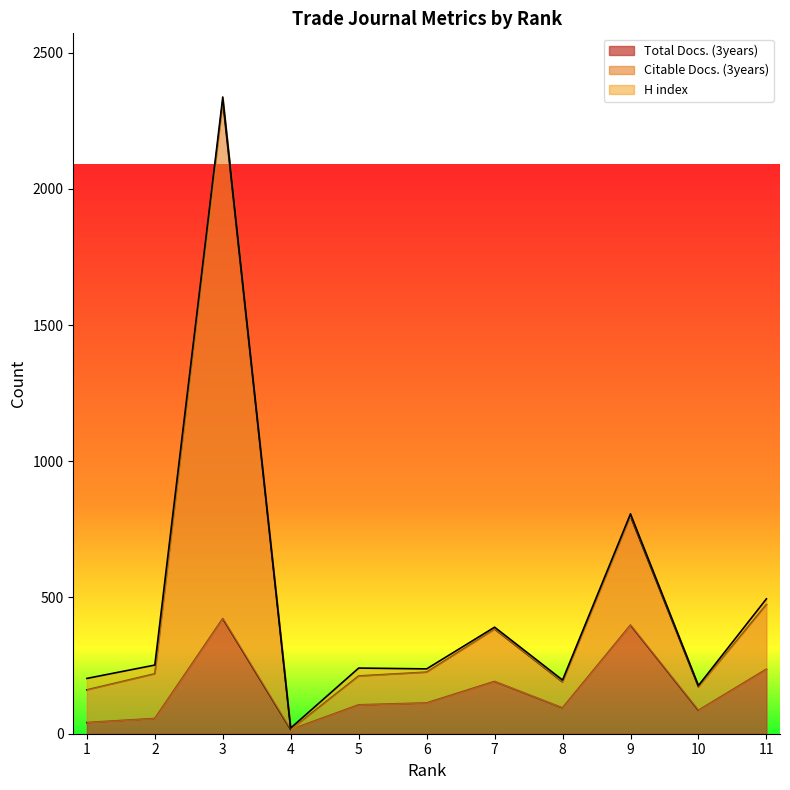

True or false: Citable Docs. (3years) and Total Docs. (3years) intersect in this chart.

False